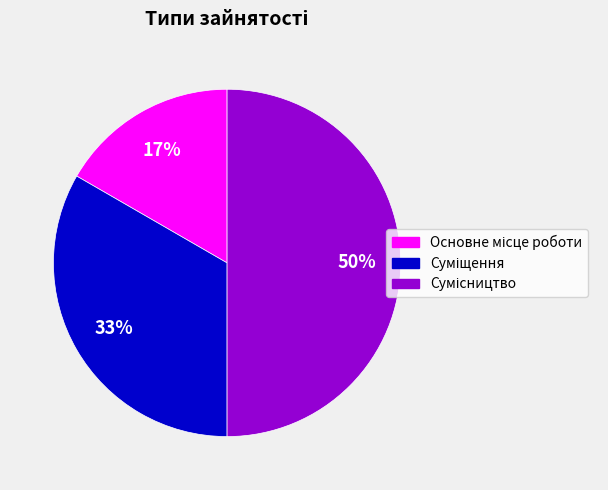

To the nearest percent, what is the difference between the largest and smallest slice percentages?

33%